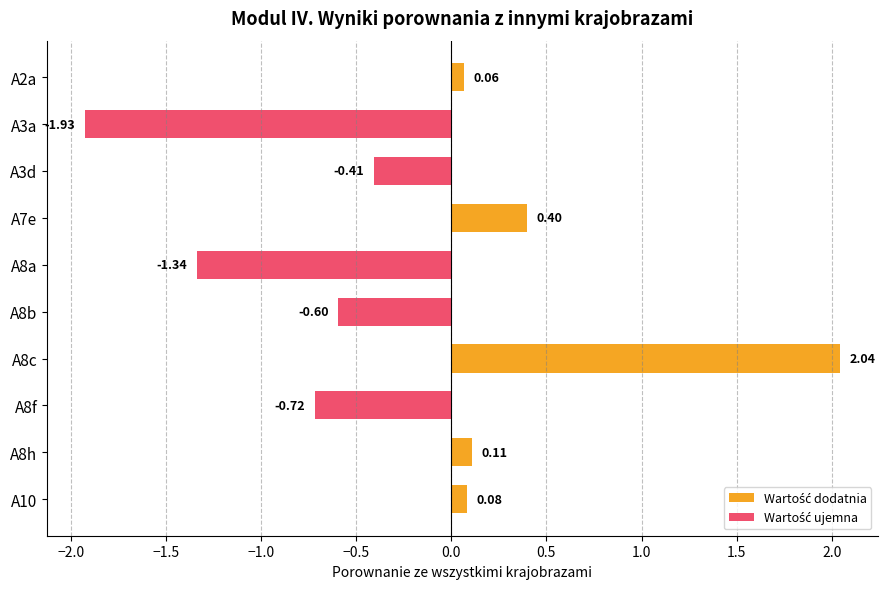

How many data points are above 0?

5